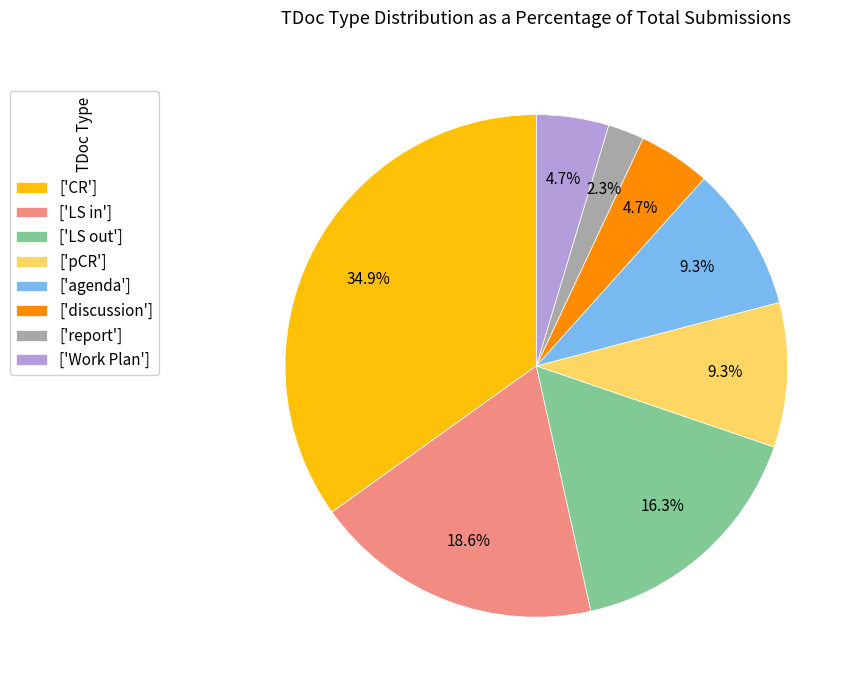

To the nearest percent, what is the average slice percentage?

12%